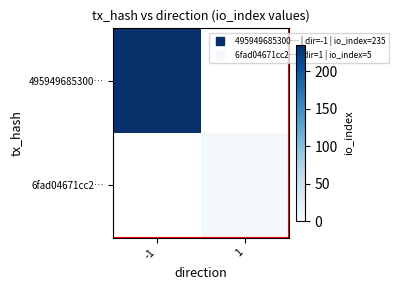

Which has a higher value, 1 or -1?

-1